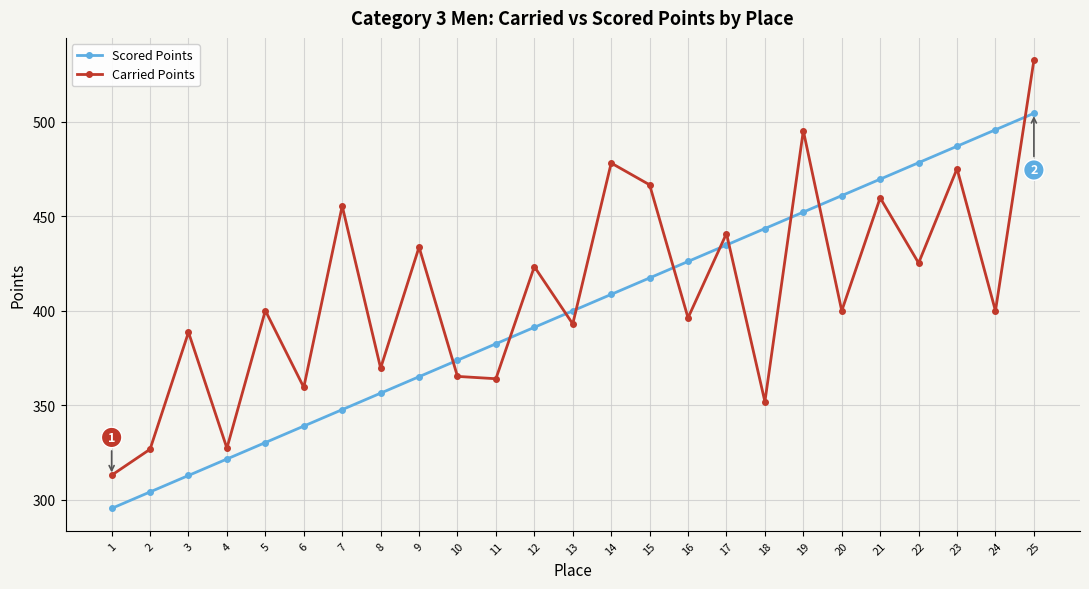

Which series has the largest range (max minus min)?

Carried Points